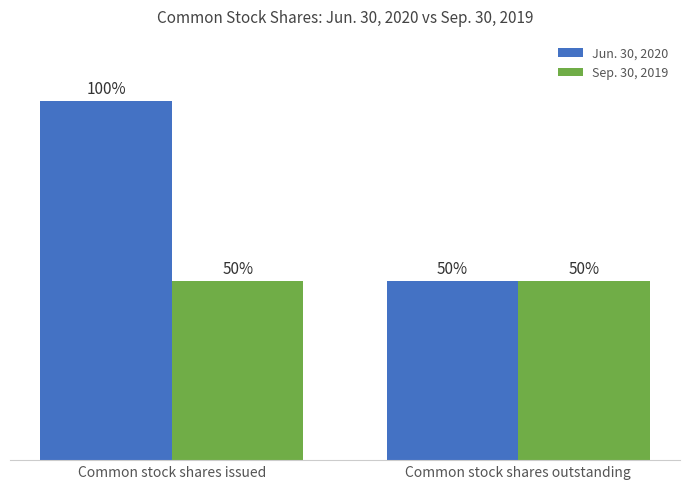

What value does the Jun. 30, 2020 series have at Common stock shares issued?

83023352